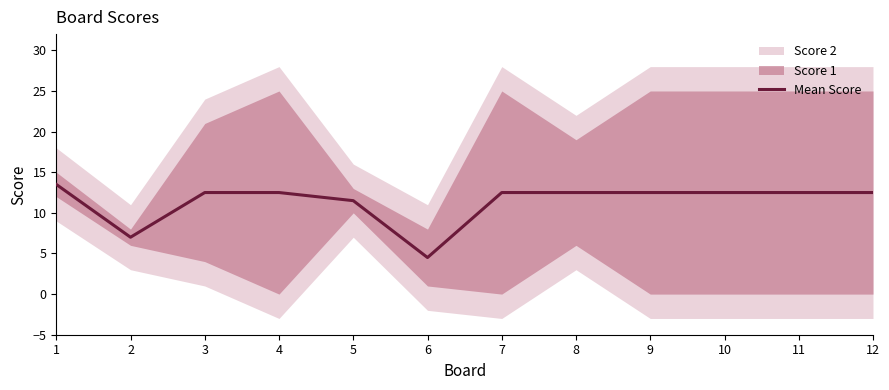

Approximately how many times larger is the value at 11 compared to 1?

0.9